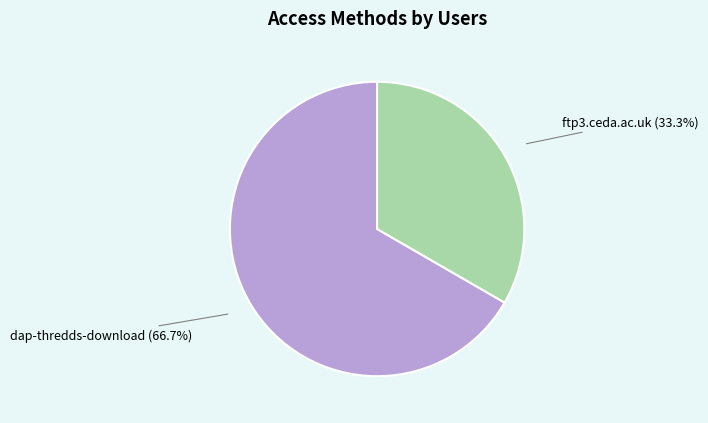

Is ftp3.ceda.ac.uk the majority of the pie?

No